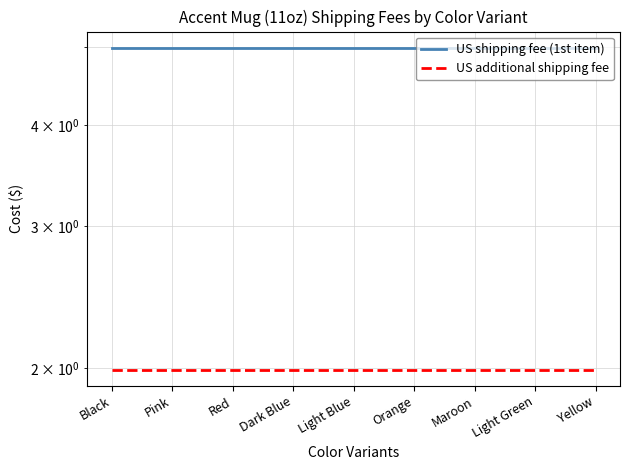

Reading left to right, extract all data points from this chart.

US shipping fee (1st item): 5.0	5.0	5.0	5.0	5.0	5.0	5.0	5.0	5.0
US additional shipping fee: 2.0	2.0	2.0	2.0	2.0	2.0	2.0	2.0	2.0